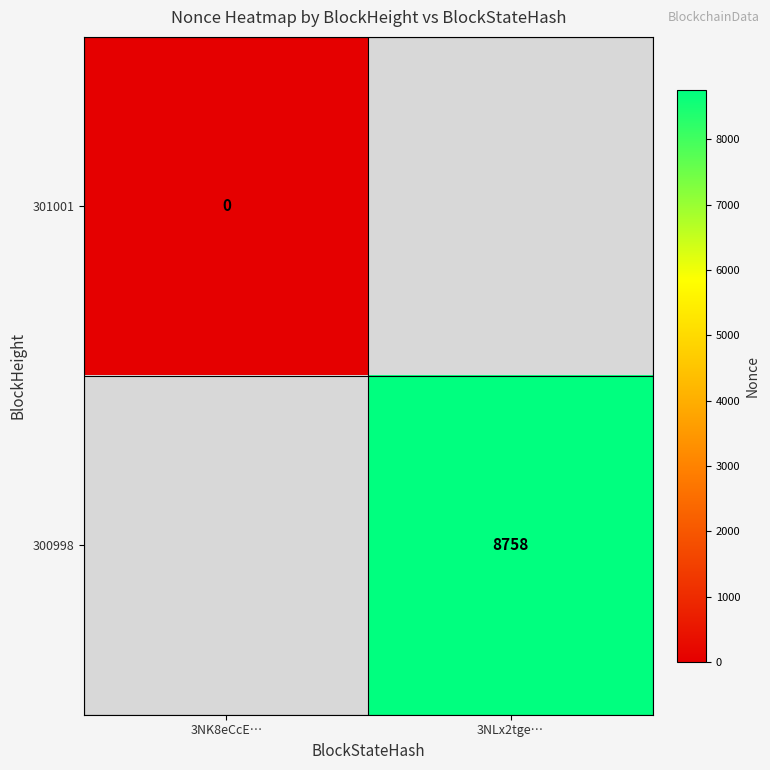

Is it true that 300998 equals 4075 at 3NLx2tge…?

False